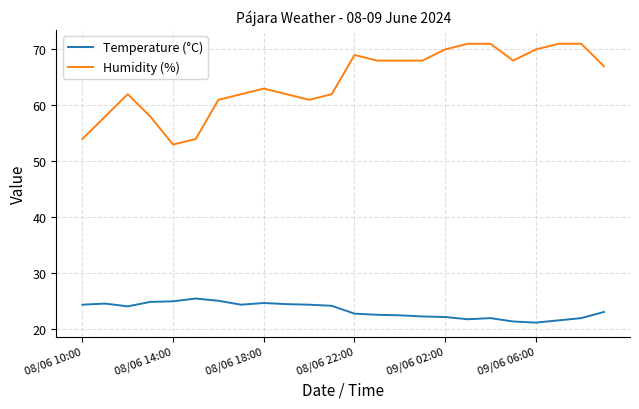

Which series has the widest spread of values?

Humidity (%)